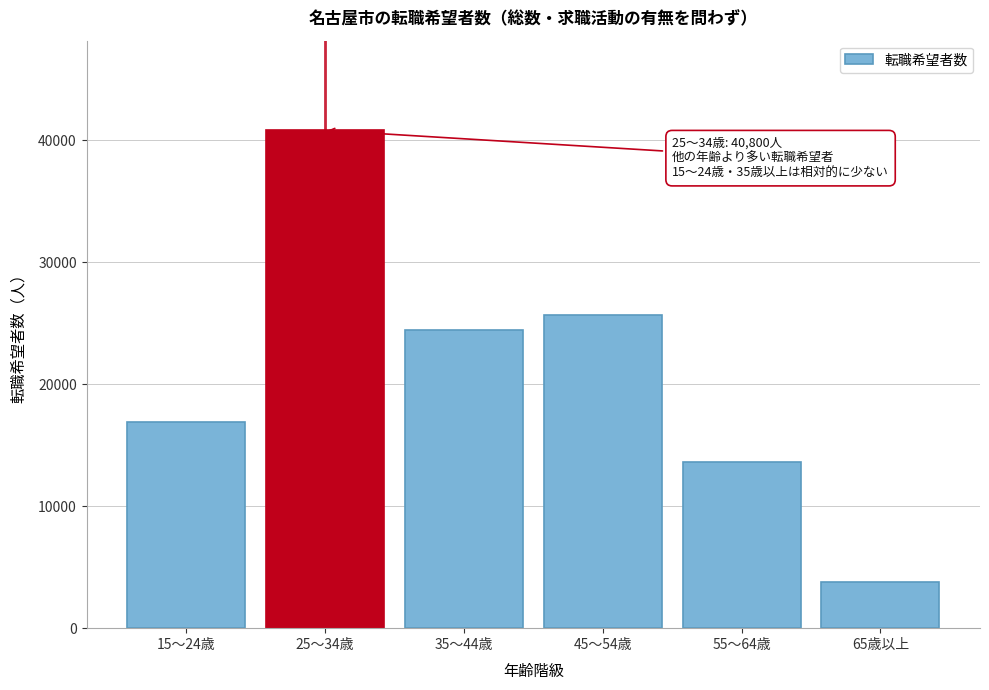

Reading right to left, list all the values displayed in this chart.

3800	13600	25700	24400	40800	16900